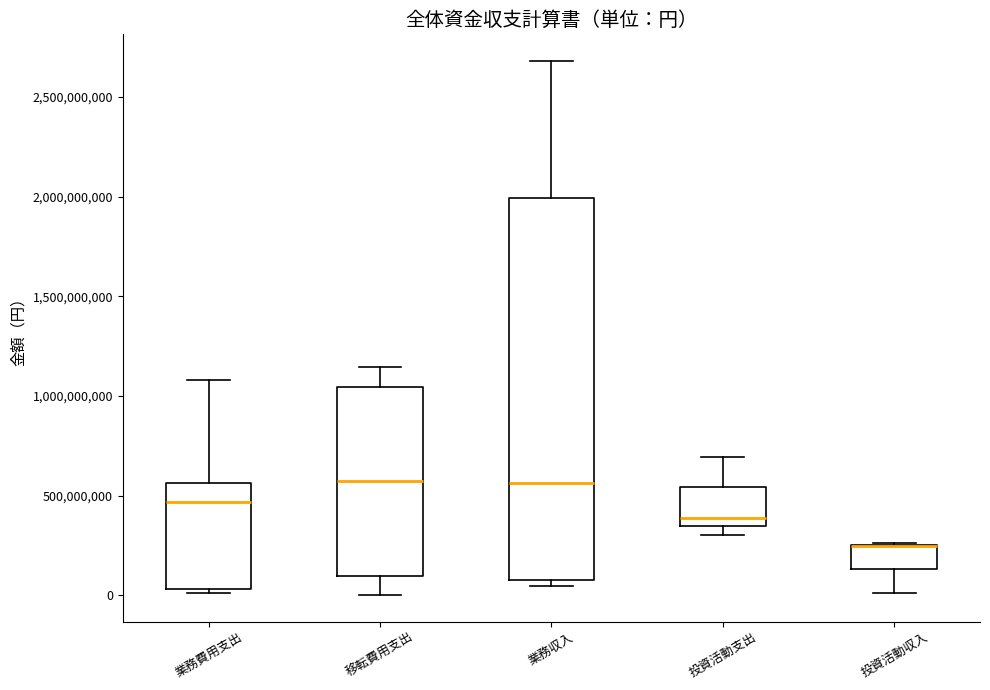

Where is the lower edge of the box for 業務収入 on the y-axis? The values are not printed on the chart, so give them approximately, as read against the axis.

100000000